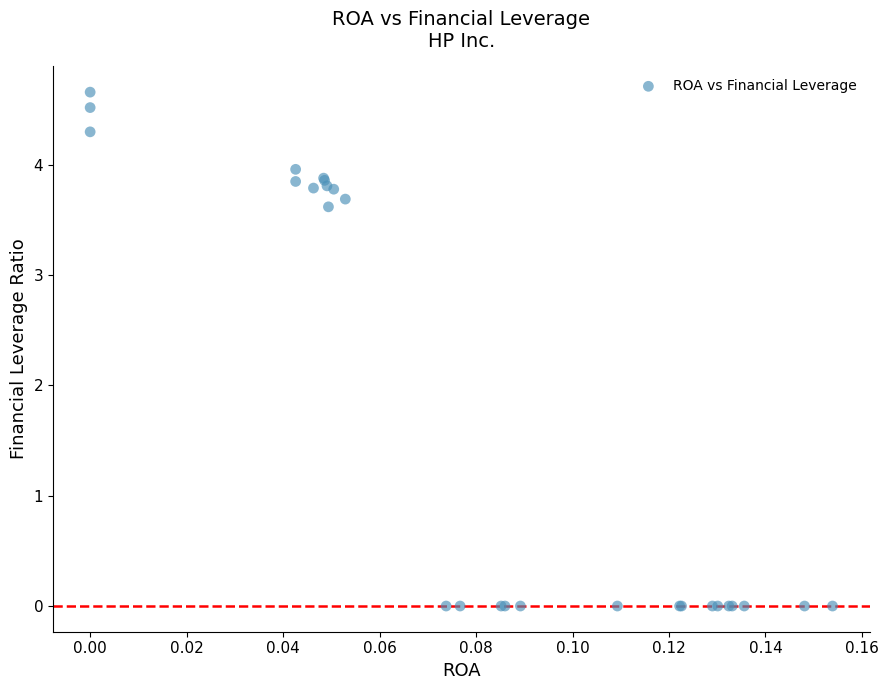

What Y value in the scatter plot is closest to 2?

3.6